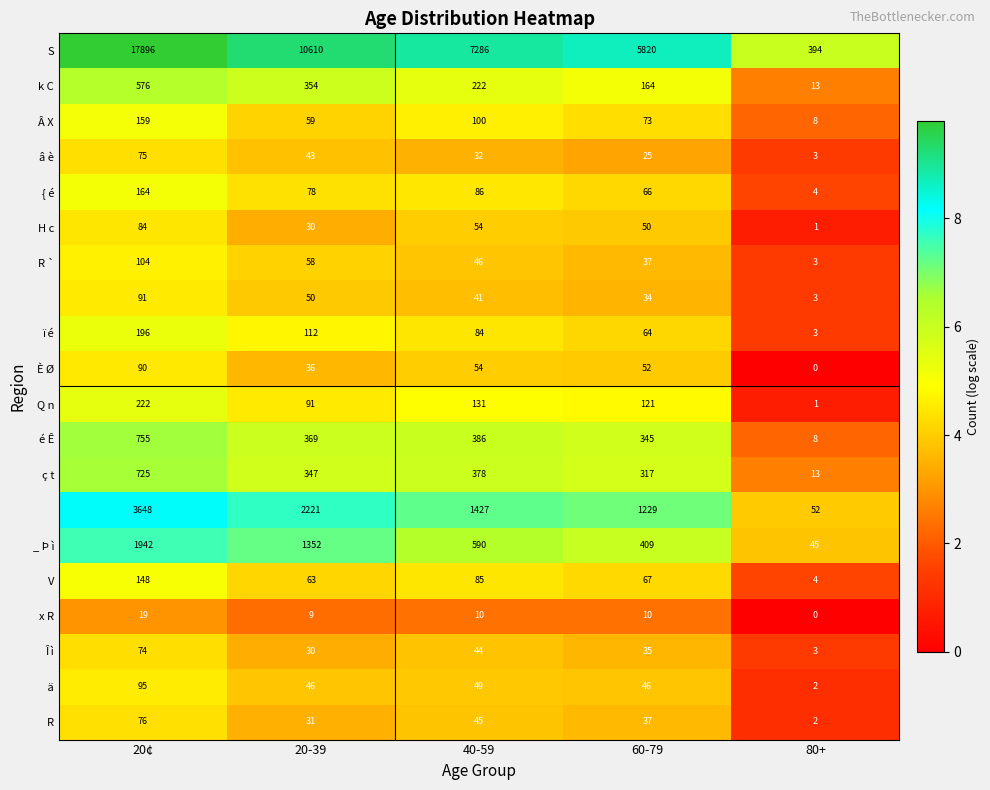

What is the total value across all series at 40-59?

11150